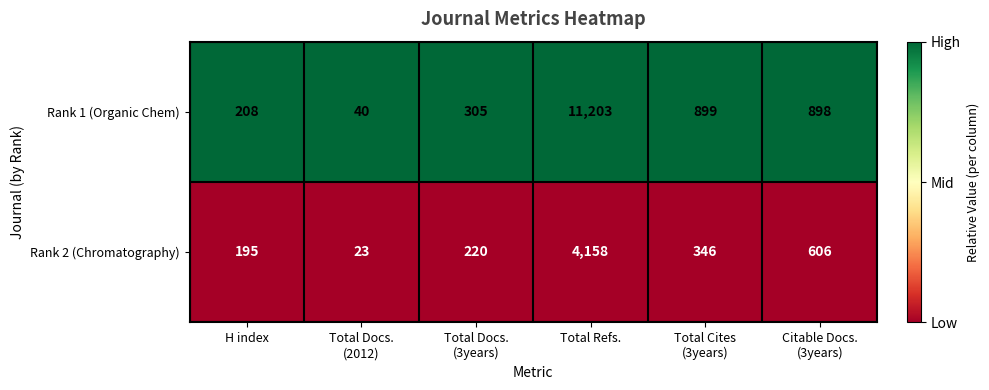

Reading right to left, extract all data points from this chart.

Rank 1 (Organic Chem): 898	899	11203	305	40	208
Rank 2 (Chromatography): 606	346	4158	220	23	195